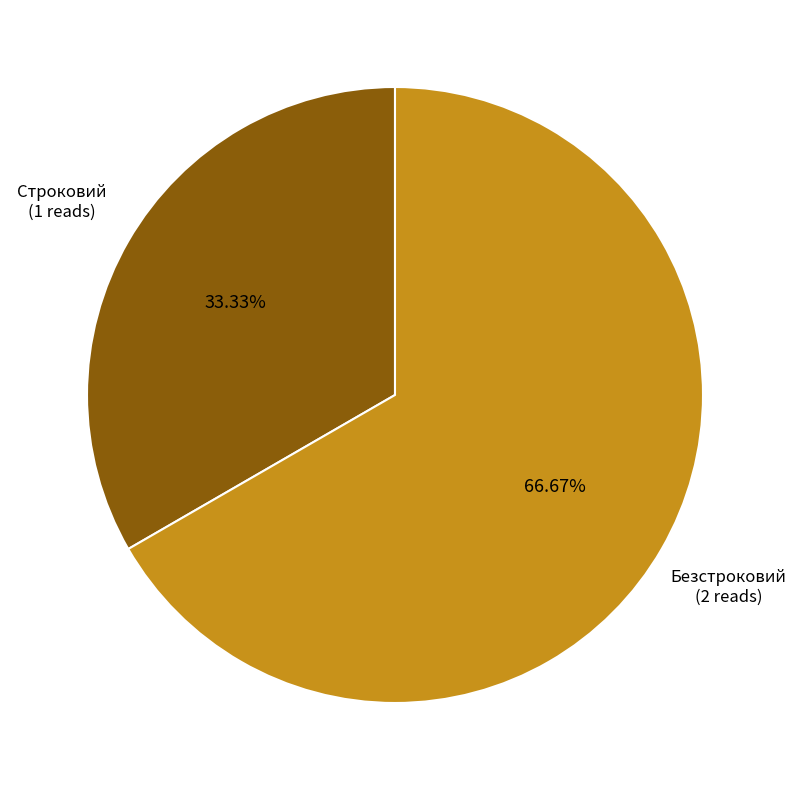

Is there any slice that represents more than half of the pie?

Yes